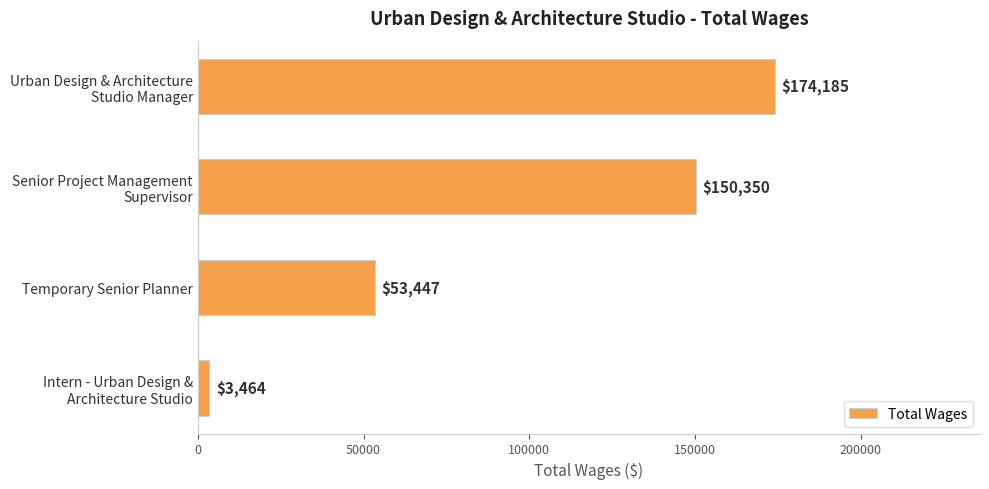

What is the sum of all values?

381446